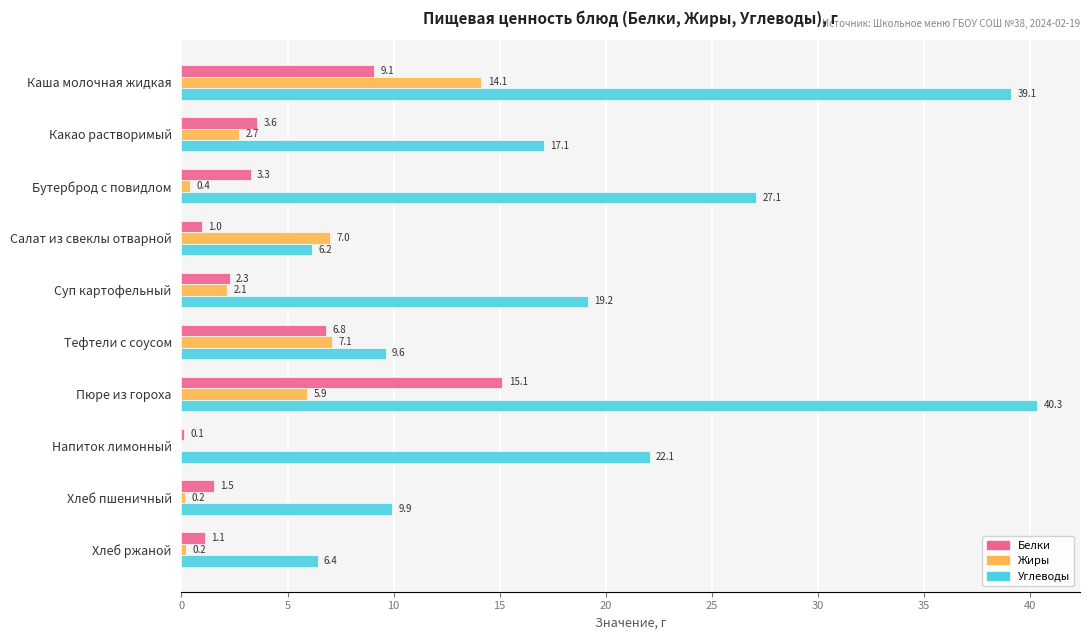

Which category has the highest value in the Углеводы series?

Пюре из гороха